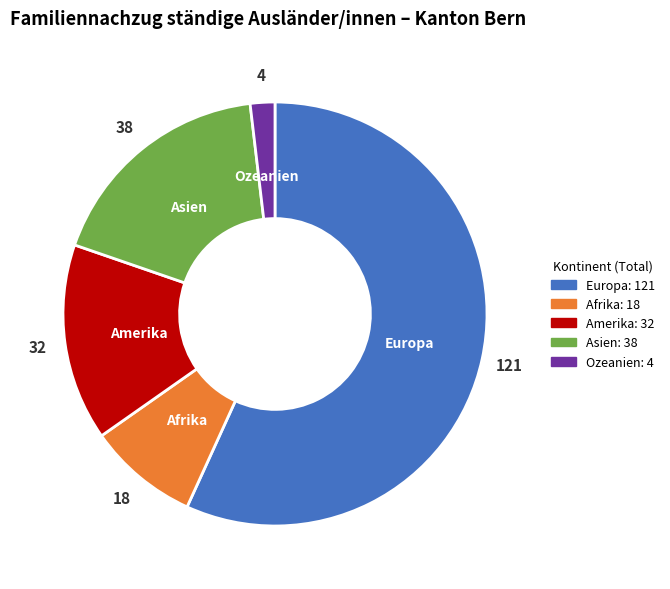

Count the number of slices in the pie.

5